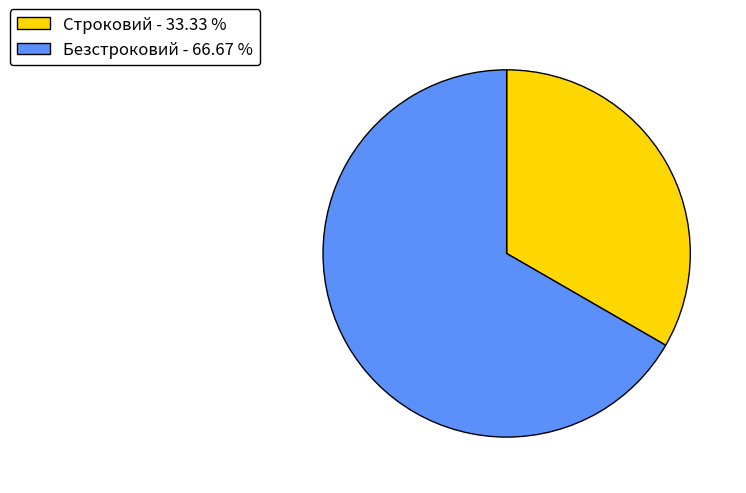

Is the sum of Строковий - 33.33 % and Безстроковий - 66.67 % greater than half?

Yes